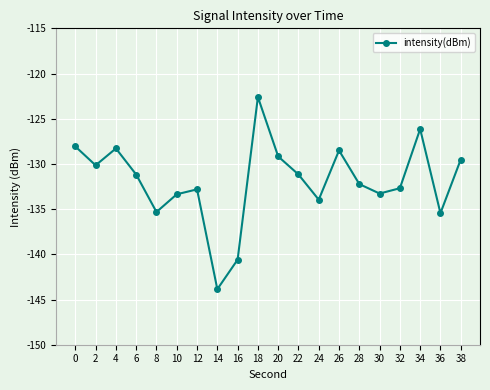

Does the chart have visible grid lines?

Yes